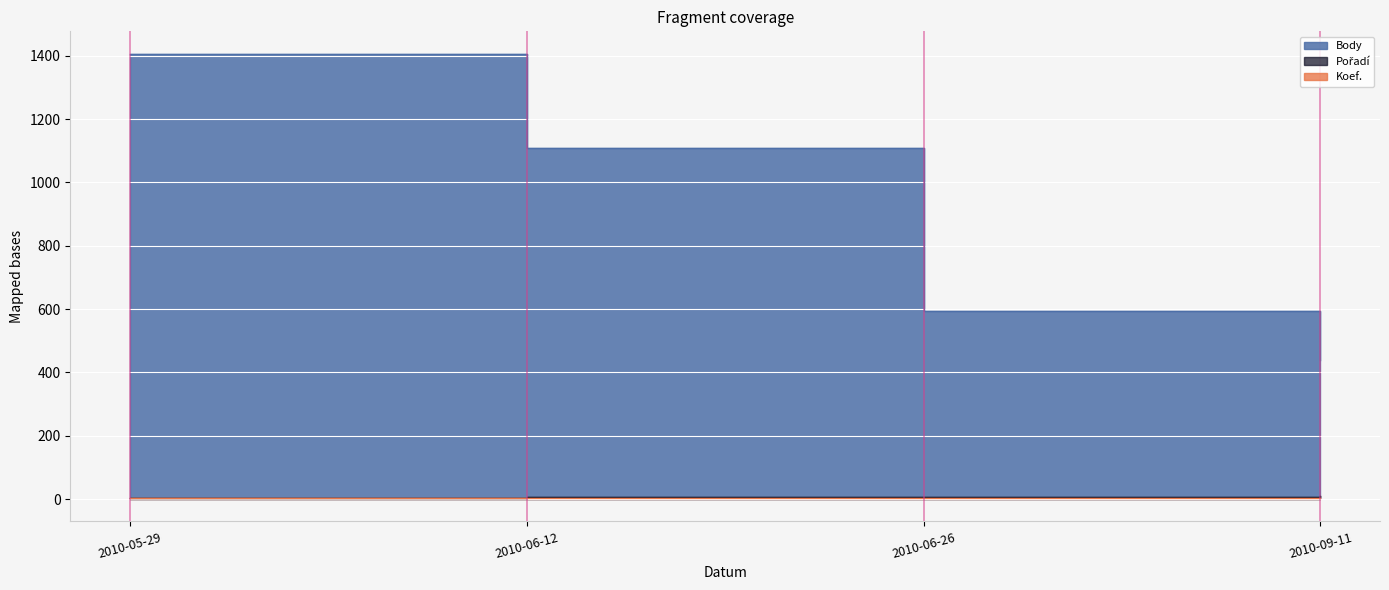

Which series has the largest range (max minus min)?

Body